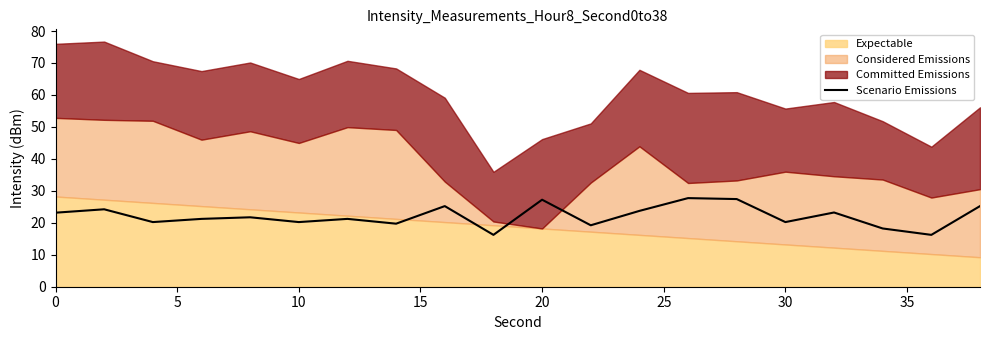

What is the lowest value of the Scenario Emissions series?

16.2